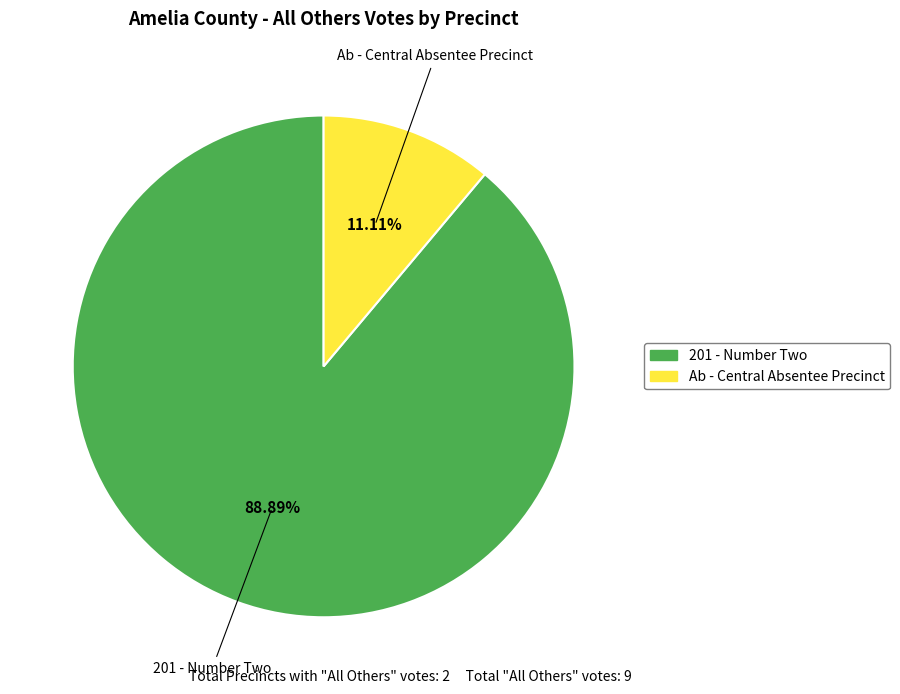

To the nearest percent, what is the difference between the largest and smallest slice percentages?

78%